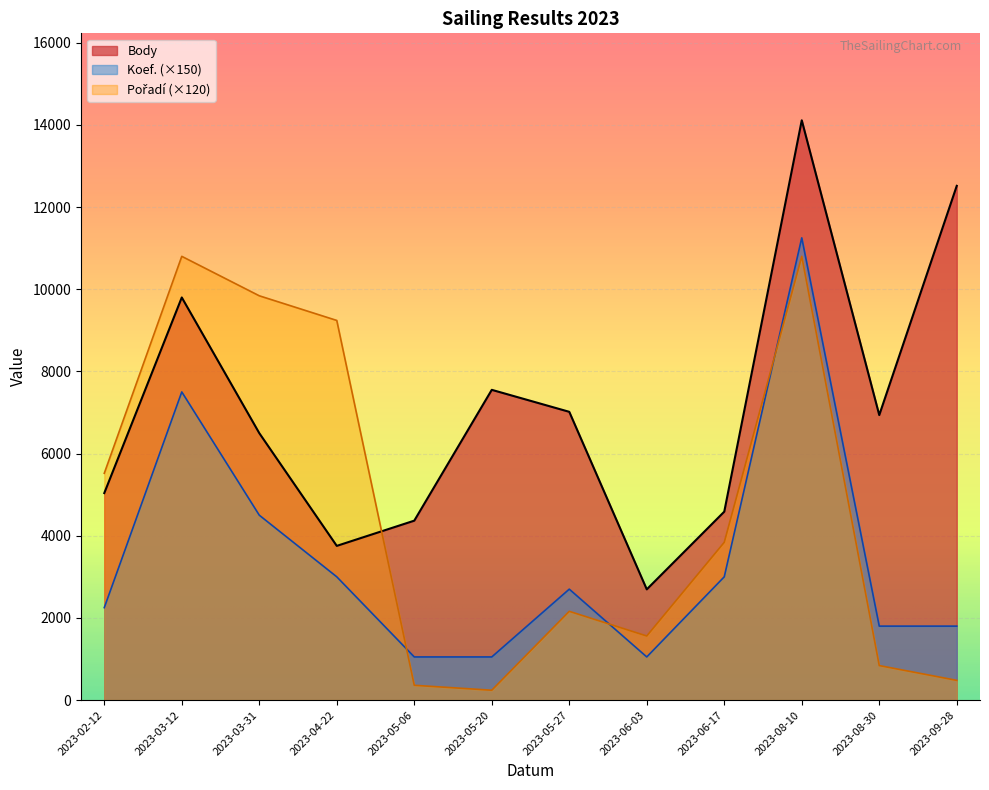

True or false: Body and Koef. (×150) cross at least once.

False